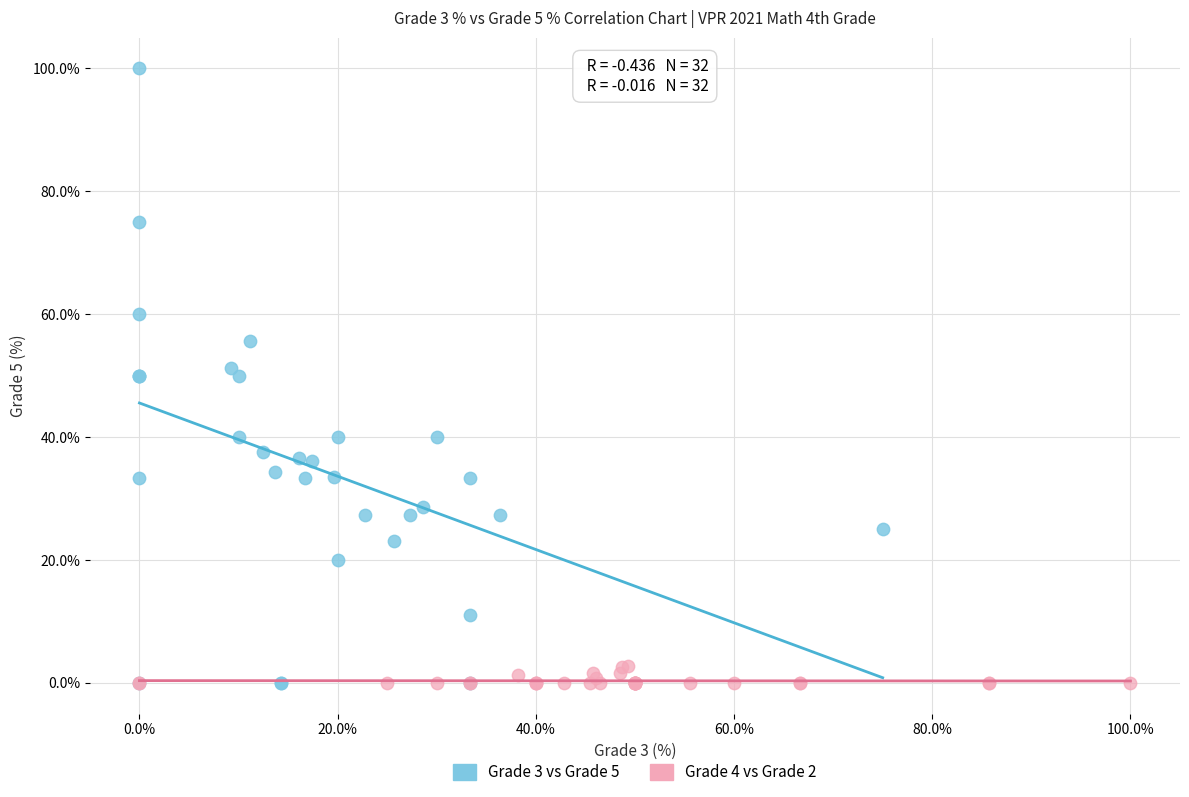

Which series has the widest spread of Y values?

Grade 3 vs Grade 5